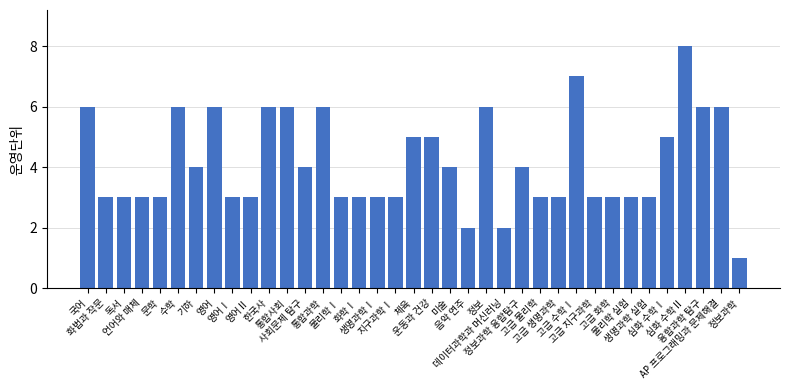

Reading left to right, list all the values displayed in this chart.

6	3	3	3	3	6	4	6	3	3	6	6	4	6	3	3	3	3	5	5	4	2	6	2	4	3	3	7	3	3	3	3	5	8	6	6	1